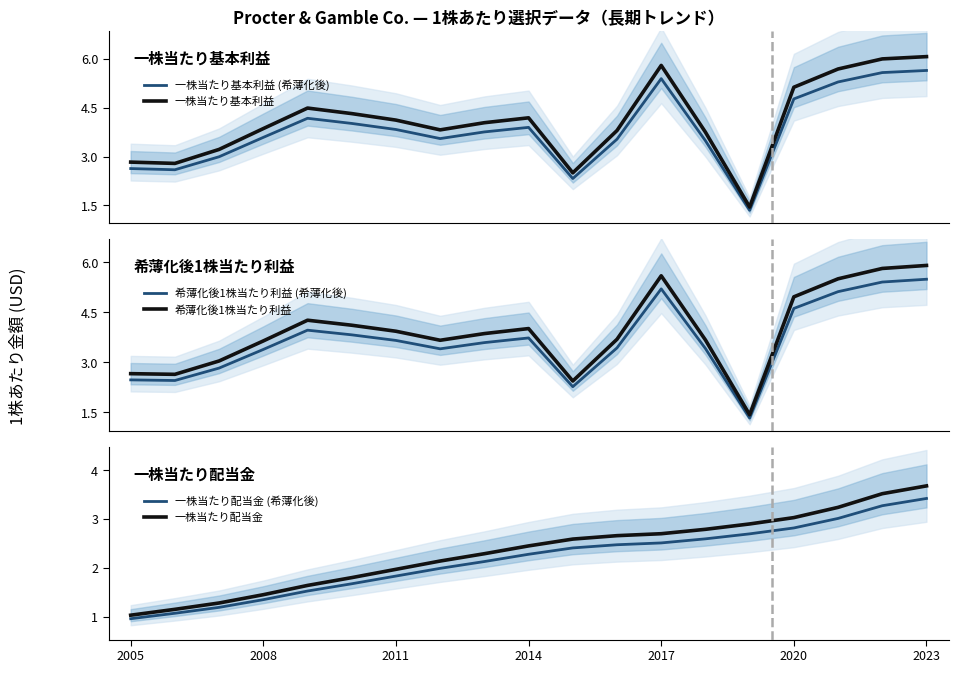

Which series has the widest spread of values?

一株当たり基本利益